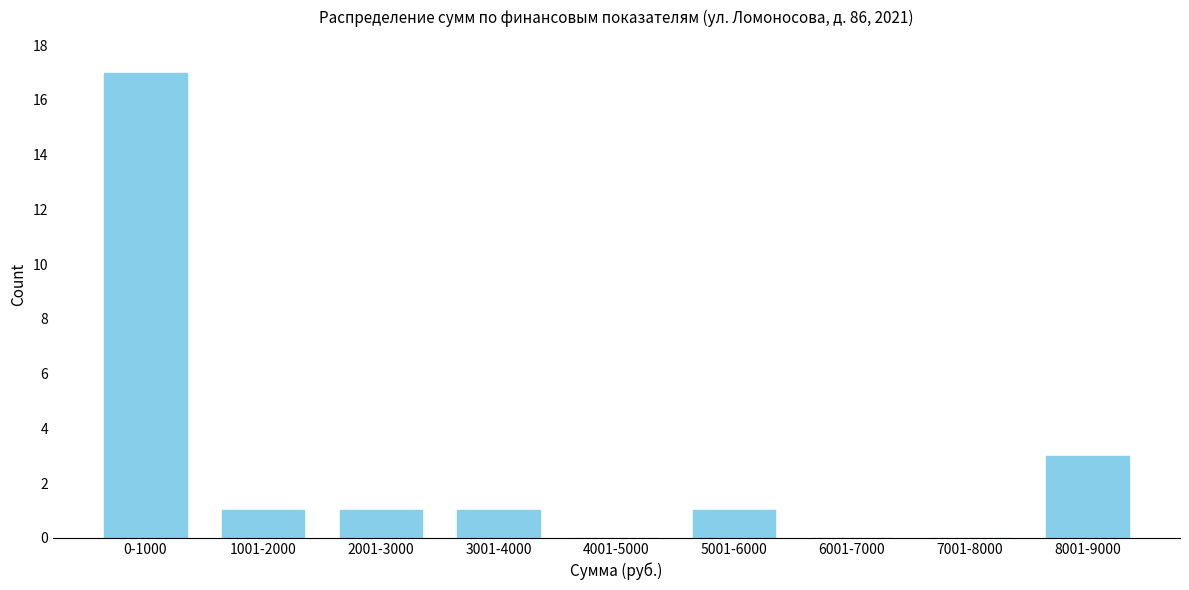

Reading right to left, transcribe all the data shown in this chart.

8001-9000=3	7001-8000=0	6001-7000=0	5001-6000=1	4001-5000=0	3001-4000=1	2001-3000=1	1001-2000=1	0-1000=17